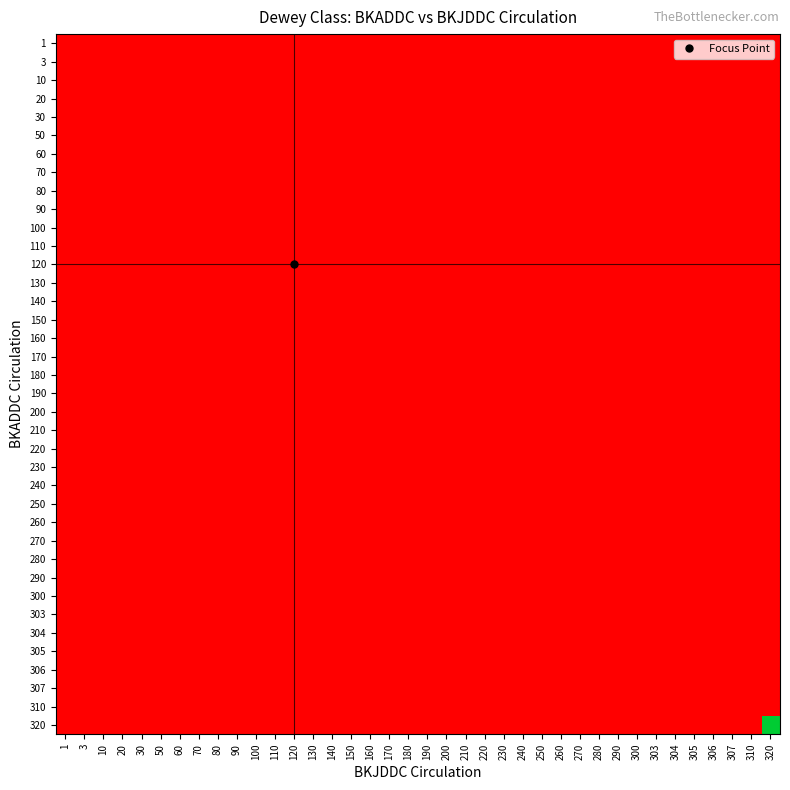

Reading left to right, extract all data points from this chart.

1: 1=0.0	3=0.0	10=0.0	20=0.0	30=0.0	50=0.0	60=0.0	70=0.0	80=0.0	90=0.0	100=0.0	110=0.0	120=0.0	130=0.0	140=0.0	150=0.0	160=0.0	170=0.0	180=0.0	190=0.0	200=0.0	210=0.0	220=0.0	230=0.0	240=0.0	250=0.0	260=0.0	270=0.0	280=0.0	290=0.0	300=0.0	303=0.0	304=0.0	305=0.0	306=0.0	307=0.0	310=0.0	320=0.0
3: 1=0.0	3=0.0	10=0.0	20=0.0	30=0.0	50=0.0	60=0.0	70=0.0	80=0.0	90=0.0	100=0.0	110=0.0	120=0.0	130=0.0	140=0.0	150=0.0	160=0.0	170=0.0	180=0.0	190=0.0	200=0.0	210=0.0	220=0.0	230=0.0	240=0.0	250=0.0	260=0.0	270=0.0	280=0.0	290=0.0	300=0.0	303=0.0	304=0.0	305=0.0	306=0.0	307=0.0	310=0.0	320=0.0
10: 1=0.0	3=0.0	10=0.0	20=0.0	30=0.0	50=0.0	60=0.0	70=0.0	80=0.0	90=0.0	100=0.0	110=0.0	120=0.0	130=0.0	140=0.0	150=0.0	160=0.0	170=0.0	180=0.0	190=0.0	200=0.0	210=0.0	220=0.0	230=0.0	240=0.0	250=0.0	260=0.0	270=0.0	280=0.0	290=0.0	300=0.0	303=0.0	304=0.0	305=0.0	306=0.0	307=0.0	310=0.0	320=0.0
20: 1=0.0	3=0.0	10=0.0	20=0.0	30=0.0	50=0.0	60=0.0	70=0.0	80=0.0	90=0.0	100=0.0	110=0.0	120=0.0	130=0.0	140=0.0	150=0.0	160=0.0	170=0.0	180=0.0	190=0.0	200=0.0	210=0.0	220=0.0	230=0.0	240=0.0	250=0.0	260=0.0	270=0.0	280=0.0	290=0.0	300=0.0	303=0.0	304=0.0	305=0.0	306=0.0	307=0.0	310=0.0	320=0.0
30: 1=0.0	3=0.0	10=0.0	20=0.0	30=0.0	50=0.0	60=0.0	70=0.0	80=0.0	90=0.0	100=0.0	110=0.0	120=0.0	130=0.0	140=0.0	150=0.0	160=0.0	170=0.0	180=0.0	190=0.0	200=0.0	210=0.0	220=0.0	230=0.0	240=0.0	250=0.0	260=0.0	270=0.0	280=0.0	290=0.0	300=0.0	303=0.0	304=0.0	305=0.0	306=0.0	307=0.0	310=0.0	320=0.0
50: 1=0.0	3=0.0	10=0.0	20=0.0	30=0.0	50=0.0	60=0.0	70=0.0	80=0.0	90=0.0	100=0.0	110=0.0	120=0.0	130=0.0	140=0.0	150=0.0	160=0.0	170=0.0	180=0.0	190=0.0	200=0.0	210=0.0	220=0.0	230=0.0	240=0.0	250=0.0	260=0.0	270=0.0	280=0.0	290=0.0	300=0.0	303=0.0	304=0.0	305=0.0	306=0.0	307=0.0	310=0.0	320=0.0
60: 1=0.0	3=0.0	10=0.0	20=0.0	30=0.0	50=0.0	60=0.0	70=0.0	80=0.0	90=0.0	100=0.0	110=0.0	120=0.0	130=0.0	140=0.0	150=0.0	160=0.0	170=0.0	180=0.0	190=0.0	200=0.0	210=0.0	220=0.0	230=0.0	240=0.0	250=0.0	260=0.0	270=0.0	280=0.0	290=0.0	300=0.0	303=0.0	304=0.0	305=0.0	306=0.0	307=0.0	310=0.0	320=0.0
70: 1=0.0	3=0.0	10=0.0	20=0.0	30=0.0	50=0.0	60=0.0	70=0.0	80=0.0	90=0.0	100=0.0	110=0.0	120=0.0	130=0.0	140=0.0	150=0.0	160=0.0	170=0.0	180=0.0	190=0.0	200=0.0	210=0.0	220=0.0	230=0.0	240=0.0	250=0.0	260=0.0	270=0.0	280=0.0	290=0.0	300=0.0	303=0.0	304=0.0	305=0.0	306=0.0	307=0.0	310=0.0	320=0.0
80: 1=0.0	3=0.0	10=0.0	20=0.0	30=0.0	50=0.0	60=0.0	70=0.0	80=0.0	90=0.0	100=0.0	110=0.0	120=0.0	130=0.0	140=0.0	150=0.0	160=0.0	170=0.0	180=0.0	190=0.0	200=0.0	210=0.0	220=0.0	230=0.0	240=0.0	250=0.0	260=0.0	270=0.0	280=0.0	290=0.0	300=0.0	303=0.0	304=0.0	305=0.0	306=0.0	307=0.0	310=0.0	320=0.0
90: 1=0.0	3=0.0	10=0.0	20=0.0	30=0.0	50=0.0	60=0.0	70=0.0	80=0.0	90=0.0	100=0.0	110=0.0	120=0.0	130=0.0	140=0.0	150=0.0	160=0.0	170=0.0	180=0.0	190=0.0	200=0.0	210=0.0	220=0.0	230=0.0	240=0.0	250=0.0	260=0.0	270=0.0	280=0.0	290=0.0	300=0.0	303=0.0	304=0.0	305=0.0	306=0.0	307=0.0	310=0.0	320=0.0
100: 1=0.0	3=0.0	10=0.0	20=0.0	30=0.0	50=0.0	60=0.0	70=0.0	80=0.0	90=0.0	100=0.0	110=0.0	120=0.0	130=0.0	140=0.0	150=0.0	160=0.0	170=0.0	180=0.0	190=0.0	200=0.0	210=0.0	220=0.0	230=0.0	240=0.0	250=0.0	260=0.0	270=0.0	280=0.0	290=0.0	300=0.0	303=0.0	304=0.0	305=0.0	306=0.0	307=0.0	310=0.0	320=0.0
110: 1=0.0	3=0.0	10=0.0	20=0.0	30=0.0	50=0.0	60=0.0	70=0.0	80=0.0	90=0.0	100=0.0	110=0.0	120=0.0	130=0.0	140=0.0	150=0.0	160=0.0	170=0.0	180=0.0	190=0.0	200=0.0	210=0.0	220=0.0	230=0.0	240=0.0	250=0.0	260=0.0	270=0.0	280=0.0	290=0.0	300=0.0	303=0.0	304=0.0	305=0.0	306=0.0	307=0.0	310=0.0	320=0.0
120: 1=0.0	3=0.0	10=0.0	20=0.0	30=0.0	50=0.0	60=0.0	70=0.0	80=0.0	90=0.0	100=0.0	110=0.0	120=0.0	130=0.0	140=0.0	150=0.0	160=0.0	170=0.0	180=0.0	190=0.0	200=0.0	210=0.0	220=0.0	230=0.0	240=0.0	250=0.0	260=0.0	270=0.0	280=0.0	290=0.0	300=0.0	303=0.0	304=0.0	305=0.0	306=0.0	307=0.0	310=0.0	320=0.0
130: 1=0.0	3=0.0	10=0.0	20=0.0	30=0.0	50=0.0	60=0.0	70=0.0	80=0.0	90=0.0	100=0.0	110=0.0	120=0.0	130=0.0	140=0.0	150=0.0	160=0.0	170=0.0	180=0.0	190=0.0	200=0.0	210=0.0	220=0.0	230=0.0	240=0.0	250=0.0	260=0.0	270=0.0	280=0.0	290=0.0	300=0.0	303=0.0	304=0.0	305=0.0	306=0.0	307=0.0	310=0.0	320=0.0
140: 1=0.0	3=0.0	10=0.0	20=0.0	30=0.0	50=0.0	60=0.0	70=0.0	80=0.0	90=0.0	100=0.0	110=0.0	120=0.0	130=0.0	140=0.0	150=0.0	160=0.0	170=0.0	180=0.0	190=0.0	200=0.0	210=0.0	220=0.0	230=0.0	240=0.0	250=0.0	260=0.0	270=0.0	280=0.0	290=0.0	300=0.0	303=0.0	304=0.0	305=0.0	306=0.0	307=0.0	310=0.0	320=0.0
150: 1=0.0	3=0.0	10=0.0	20=0.0	30=0.0	50=0.0	60=0.0	70=0.0	80=0.0	90=0.0	100=0.0	110=0.0	120=0.0	130=0.0	140=0.0	150=0.0	160=0.0	170=0.0	180=0.0	190=0.0	200=0.0	210=0.0	220=0.0	230=0.0	240=0.0	250=0.0	260=0.0	270=0.0	280=0.0	290=0.0	300=0.0	303=0.0	304=0.0	305=0.0	306=0.0	307=0.0	310=0.0	320=0.0
160: 1=0.0	3=0.0	10=0.0	20=0.0	30=0.0	50=0.0	60=0.0	70=0.0	80=0.0	90=0.0	100=0.0	110=0.0	120=0.0	130=0.0	140=0.0	150=0.0	160=0.0	170=0.0	180=0.0	190=0.0	200=0.0	210=0.0	220=0.0	230=0.0	240=0.0	250=0.0	260=0.0	270=0.0	280=0.0	290=0.0	300=0.0	303=0.0	304=0.0	305=0.0	306=0.0	307=0.0	310=0.0	320=0.0
170: 1=0.0	3=0.0	10=0.0	20=0.0	30=0.0	50=0.0	60=0.0	70=0.0	80=0.0	90=0.0	100=0.0	110=0.0	120=0.0	130=0.0	140=0.0	150=0.0	160=0.0	170=0.0	180=0.0	190=0.0	200=0.0	210=0.0	220=0.0	230=0.0	240=0.0	250=0.0	260=0.0	270=0.0	280=0.0	290=0.0	300=0.0	303=0.0	304=0.0	305=0.0	306=0.0	307=0.0	310=0.0	320=0.0
180: 1=0.0	3=0.0	10=0.0	20=0.0	30=0.0	50=0.0	60=0.0	70=0.0	80=0.0	90=0.0	100=0.0	110=0.0	120=0.0	130=0.0	140=0.0	150=0.0	160=0.0	170=0.0	180=0.0	190=0.0	200=0.0	210=0.0	220=0.0	230=0.0	240=0.0	250=0.0	260=0.0	270=0.0	280=0.0	290=0.0	300=0.0	303=0.0	304=0.0	305=0.0	306=0.0	307=0.0	310=0.0	320=0.0
190: 1=0.0	3=0.0	10=0.0	20=0.0	30=0.0	50=0.0	60=0.0	70=0.0	80=0.0	90=0.0	100=0.0	110=0.0	120=0.0	130=0.0	140=0.0	150=0.0	160=0.0	170=0.0	180=0.0	190=0.0	200=0.0	210=0.0	220=0.0	230=0.0	240=0.0	250=0.0	260=0.0	270=0.0	280=0.0	290=0.0	300=0.0	303=0.0	304=0.0	305=0.0	306=0.0	307=0.0	310=0.0	320=0.0
200: 1=0.0	3=0.0	10=0.0	20=0.0	30=0.0	50=0.0	60=0.0	70=0.0	80=0.0	90=0.0	100=0.0	110=0.0	120=0.0	130=0.0	140=0.0	150=0.0	160=0.0	170=0.0	180=0.0	190=0.0	200=0.0	210=0.0	220=0.0	230=0.0	240=0.0	250=0.0	260=0.0	270=0.0	280=0.0	290=0.0	300=0.0	303=0.0	304=0.0	305=0.0	306=0.0	307=0.0	310=0.0	320=0.0
210: 1=0.0	3=0.0	10=0.0	20=0.0	30=0.0	50=0.0	60=0.0	70=0.0	80=0.0	90=0.0	100=0.0	110=0.0	120=0.0	130=0.0	140=0.0	150=0.0	160=0.0	170=0.0	180=0.0	190=0.0	200=0.0	210=0.0	220=0.0	230=0.0	240=0.0	250=0.0	260=0.0	270=0.0	280=0.0	290=0.0	300=0.0	303=0.0	304=0.0	305=0.0	306=0.0	307=0.0	310=0.0	320=0.0
220: 1=0.0	3=0.0	10=0.0	20=0.0	30=0.0	50=0.0	60=0.0	70=0.0	80=0.0	90=0.0	100=0.0	110=0.0	120=0.0	130=0.0	140=0.0	150=0.0	160=0.0	170=0.0	180=0.0	190=0.0	200=0.0	210=0.0	220=0.0	230=0.0	240=0.0	250=0.0	260=0.0	270=0.0	280=0.0	290=0.0	300=0.0	303=0.0	304=0.0	305=0.0	306=0.0	307=0.0	310=0.0	320=0.0
230: 1=0.0	3=0.0	10=0.0	20=0.0	30=0.0	50=0.0	60=0.0	70=0.0	80=0.0	90=0.0	100=0.0	110=0.0	120=0.0	130=0.0	140=0.0	150=0.0	160=0.0	170=0.0	180=0.0	190=0.0	200=0.0	210=0.0	220=0.0	230=0.0	240=0.0	250=0.0	260=0.0	270=0.0	280=0.0	290=0.0	300=0.0	303=0.0	304=0.0	305=0.0	306=0.0	307=0.0	310=0.0	320=0.0
240: 1=0.0	3=0.0	10=0.0	20=0.0	30=0.0	50=0.0	60=0.0	70=0.0	80=0.0	90=0.0	100=0.0	110=0.0	120=0.0	130=0.0	140=0.0	150=0.0	160=0.0	170=0.0	180=0.0	190=0.0	200=0.0	210=0.0	220=0.0	230=0.0	240=0.0	250=0.0	260=0.0	270=0.0	280=0.0	290=0.0	300=0.0	303=0.0	304=0.0	305=0.0	306=0.0	307=0.0	310=0.0	320=0.0
250: 1=0.0	3=0.0	10=0.0	20=0.0	30=0.0	50=0.0	60=0.0	70=0.0	80=0.0	90=0.0	100=0.0	110=0.0	120=0.0	130=0.0	140=0.0	150=0.0	160=0.0	170=0.0	180=0.0	190=0.0	200=0.0	210=0.0	220=0.0	230=0.0	240=0.0	250=0.0	260=0.0	270=0.0	280=0.0	290=0.0	300=0.0	303=0.0	304=0.0	305=0.0	306=0.0	307=0.0	310=0.0	320=0.0
260: 1=0.0	3=0.0	10=0.0	20=0.0	30=0.0	50=0.0	60=0.0	70=0.0	80=0.0	90=0.0	100=0.0	110=0.0	120=0.0	130=0.0	140=0.0	150=0.0	160=0.0	170=0.0	180=0.0	190=0.0	200=0.0	210=0.0	220=0.0	230=0.0	240=0.0	250=0.0	260=0.0	270=0.0	280=0.0	290=0.0	300=0.0	303=0.0	304=0.0	305=0.0	306=0.0	307=0.0	310=0.0	320=0.0
270: 1=0.0	3=0.0	10=0.0	20=0.0	30=0.0	50=0.0	60=0.0	70=0.0	80=0.0	90=0.0	100=0.0	110=0.0	120=0.0	130=0.0	140=0.0	150=0.0	160=0.0	170=0.0	180=0.0	190=0.0	200=0.0	210=0.0	220=0.0	230=0.0	240=0.0	250=0.0	260=0.0	270=0.0	280=0.0	290=0.0	300=0.0	303=0.0	304=0.0	305=0.0	306=0.0	307=0.0	310=0.0	320=0.0
280: 1=0.0	3=0.0	10=0.0	20=0.0	30=0.0	50=0.0	60=0.0	70=0.0	80=0.0	90=0.0	100=0.0	110=0.0	120=0.0	130=0.0	140=0.0	150=0.0	160=0.0	170=0.0	180=0.0	190=0.0	200=0.0	210=0.0	220=0.0	230=0.0	240=0.0	250=0.0	260=0.0	270=0.0	280=0.0	290=0.0	300=0.0	303=0.0	304=0.0	305=0.0	306=0.0	307=0.0	310=0.0	320=0.0
290: 1=0.0	3=0.0	10=0.0	20=0.0	30=0.0	50=0.0	60=0.0	70=0.0	80=0.0	90=0.0	100=0.0	110=0.0	120=0.0	130=0.0	140=0.0	150=0.0	160=0.0	170=0.0	180=0.0	190=0.0	200=0.0	210=0.0	220=0.0	230=0.0	240=0.0	250=0.0	260=0.0	270=0.0	280=0.0	290=0.0	300=0.0	303=0.0	304=0.0	305=0.0	306=0.0	307=0.0	310=0.0	320=0.0
300: 1=0.0	3=0.0	10=0.0	20=0.0	30=0.0	50=0.0	60=0.0	70=0.0	80=0.0	90=0.0	100=0.0	110=0.0	120=0.0	130=0.0	140=0.0	150=0.0	160=0.0	170=0.0	180=0.0	190=0.0	200=0.0	210=0.0	220=0.0	230=0.0	240=0.0	250=0.0	260=0.0	270=0.0	280=0.0	290=0.0	300=0.0	303=0.0	304=0.0	305=0.0	306=0.0	307=0.0	310=0.0	320=0.0
303: 1=0.0	3=0.0	10=0.0	20=0.0	30=0.0	50=0.0	60=0.0	70=0.0	80=0.0	90=0.0	100=0.0	110=0.0	120=0.0	130=0.0	140=0.0	150=0.0	160=0.0	170=0.0	180=0.0	190=0.0	200=0.0	210=0.0	220=0.0	230=0.0	240=0.0	250=0.0	260=0.0	270=0.0	280=0.0	290=0.0	300=0.0	303=0.0	304=0.0	305=0.0	306=0.0	307=0.0	310=0.0	320=0.0
304: 1=0.0	3=0.0	10=0.0	20=0.0	30=0.0	50=0.0	60=0.0	70=0.0	80=0.0	90=0.0	100=0.0	110=0.0	120=0.0	130=0.0	140=0.0	150=0.0	160=0.0	170=0.0	180=0.0	190=0.0	200=0.0	210=0.0	220=0.0	230=0.0	240=0.0	250=0.0	260=0.0	270=0.0	280=0.0	290=0.0	300=0.0	303=0.0	304=0.0	305=0.0	306=0.0	307=0.0	310=0.0	320=0.0
305: 1=0.0	3=0.0	10=0.0	20=0.0	30=0.0	50=0.0	60=0.0	70=0.0	80=0.0	90=0.0	100=0.0	110=0.0	120=0.0	130=0.0	140=0.0	150=0.0	160=0.0	170=0.0	180=0.0	190=0.0	200=0.0	210=0.0	220=0.0	230=0.0	240=0.0	250=0.0	260=0.0	270=0.0	280=0.0	290=0.0	300=0.0	303=0.0	304=0.0	305=0.0	306=0.0	307=0.0	310=0.0	320=0.0
306: 1=0.0	3=0.0	10=0.0	20=0.0	30=0.0	50=0.0	60=0.0	70=0.0	80=0.0	90=0.0	100=0.0	110=0.0	120=0.0	130=0.0	140=0.0	150=0.0	160=0.0	170=0.0	180=0.0	190=0.0	200=0.0	210=0.0	220=0.0	230=0.0	240=0.0	250=0.0	260=0.0	270=0.0	280=0.0	290=0.0	300=0.0	303=0.0	304=0.0	305=0.0	306=0.0	307=0.0	310=0.0	320=0.0
307: 1=0.0	3=0.0	10=0.0	20=0.0	30=0.0	50=0.0	60=0.0	70=0.0	80=0.0	90=0.0	100=0.0	110=0.0	120=0.0	130=0.0	140=0.0	150=0.0	160=0.0	170=0.0	180=0.0	190=0.0	200=0.0	210=0.0	220=0.0	230=0.0	240=0.0	250=0.0	260=0.0	270=0.0	280=0.0	290=0.0	300=0.0	303=0.0	304=0.0	305=0.0	306=0.0	307=0.0	310=0.0	320=0.0
310: 1=0.0	3=0.0	10=0.0	20=0.0	30=0.0	50=0.0	60=0.0	70=0.0	80=0.0	90=0.0	100=0.0	110=0.0	120=0.0	130=0.0	140=0.0	150=0.0	160=0.0	170=0.0	180=0.0	190=0.0	200=0.0	210=0.0	220=0.0	230=0.0	240=0.0	250=0.0	260=0.0	270=0.0	280=0.0	290=0.0	300=0.0	303=0.0	304=0.0	305=0.0	306=0.0	307=0.0	310=0.0	320=0.0
320: 1=0.0	3=0.0	10=0.0	20=0.0	30=0.0	50=0.0	60=0.0	70=0.0	80=0.0	90=0.0	100=0.0	110=0.0	120=0.0	130=0.0	140=0.0	150=0.0	160=0.0	170=0.0	180=0.0	190=0.0	200=0.0	210=0.0	220=0.0	230=0.0	240=0.0	250=0.0	260=0.0	270=0.0	280=0.0	290=0.0	300=0.0	303=0.0	304=0.0	305=0.0	306=0.0	307=0.0	310=0.0	320=0.7